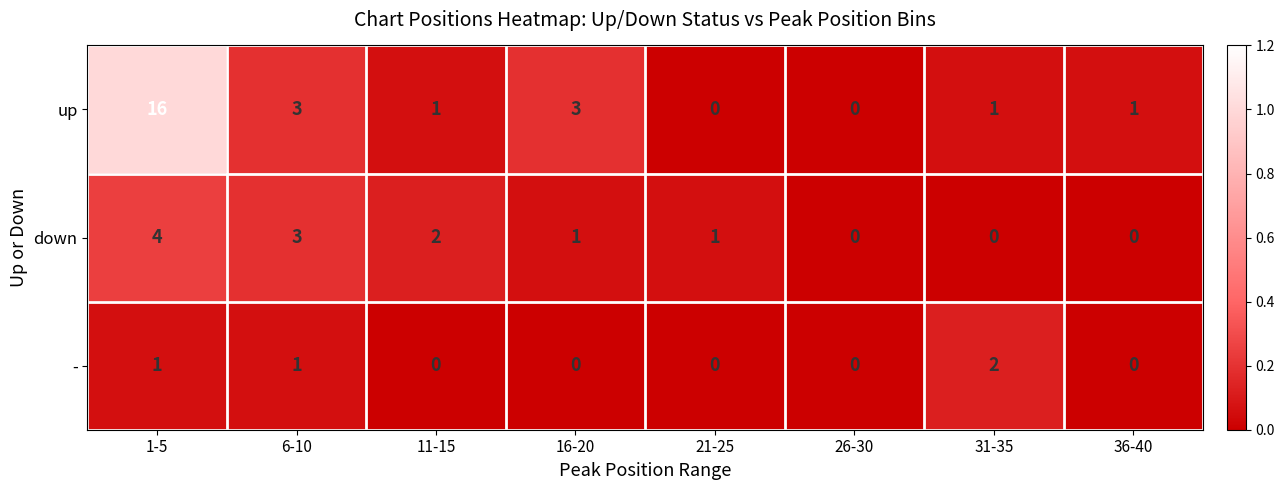

List the series in order of their peak value, highest first.

up, down, -